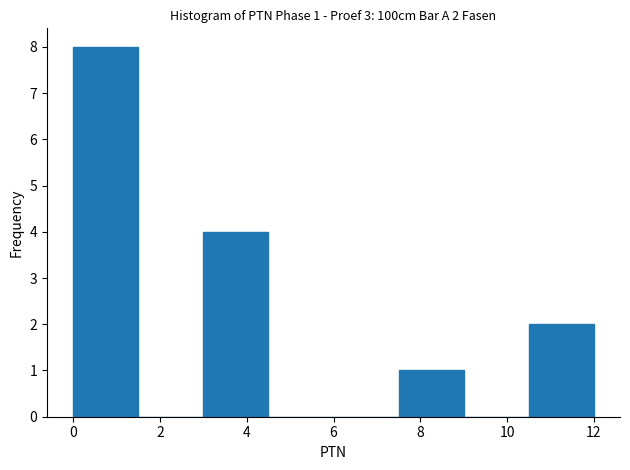

Over which range of the x-axis is the bar tallest?

0.0 to 1.5